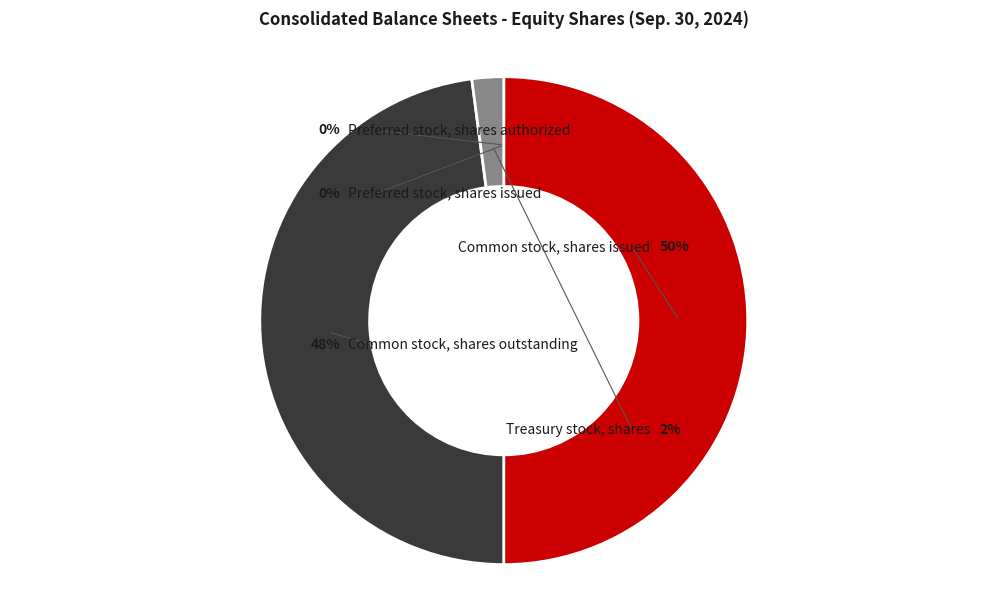

Which category has the smallest portion of the pie?

Preferred stock, shares authorized